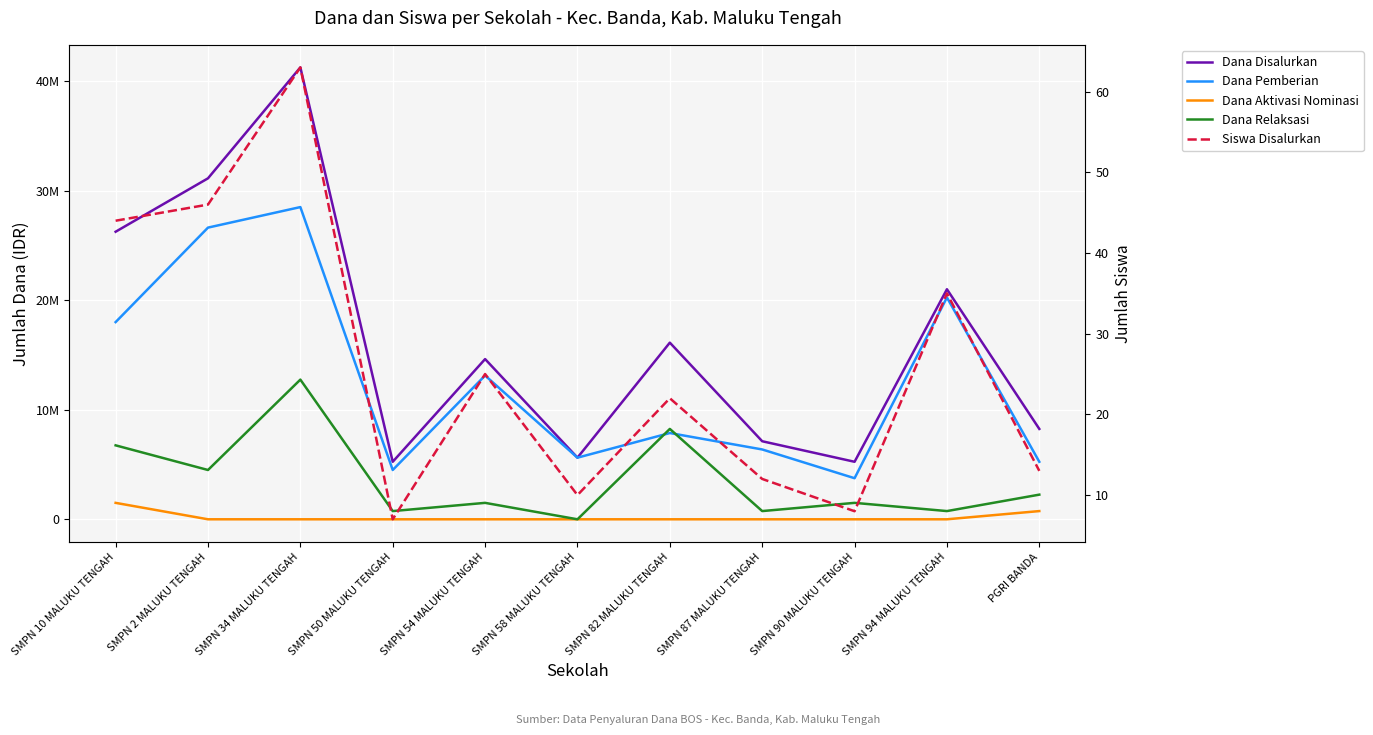

Reading left to right, what are all the values shown in this chart?

Dana Disalurkan: SMPN 10 MALUKU TENGAH=26250000	SMPN 2 MALUKU TENGAH=31125000	SMPN 34 MALUKU TENGAH=41250000	SMPN 50 MALUKU TENGAH=5250000	SMPN 54 MALUKU TENGAH=14625000	SMPN 58 MALUKU TENGAH=5625000	SMPN 82 MALUKU TENGAH=16125000	SMPN 87 MALUKU TENGAH=7125000	SMPN 90 MALUKU TENGAH=5250000	SMPN 94 MALUKU TENGAH=21000000	PGRI BANDA=8250000
Dana Pemberian: SMPN 10 MALUKU TENGAH=18000000	SMPN 2 MALUKU TENGAH=26625000	SMPN 34 MALUKU TENGAH=28500000	SMPN 50 MALUKU TENGAH=4500000	SMPN 54 MALUKU TENGAH=13125000	SMPN 58 MALUKU TENGAH=5625000	SMPN 82 MALUKU TENGAH=7875000	SMPN 87 MALUKU TENGAH=6375000	SMPN 90 MALUKU TENGAH=3750000	SMPN 94 MALUKU TENGAH=20250000	PGRI BANDA=5250000
Dana Aktivasi Nominasi: SMPN 10 MALUKU TENGAH=1500000	SMPN 2 MALUKU TENGAH=0	SMPN 34 MALUKU TENGAH=0	SMPN 50 MALUKU TENGAH=0	SMPN 54 MALUKU TENGAH=0	SMPN 58 MALUKU TENGAH=0	SMPN 82 MALUKU TENGAH=0	SMPN 87 MALUKU TENGAH=0	SMPN 90 MALUKU TENGAH=0	SMPN 94 MALUKU TENGAH=0	PGRI BANDA=750000
Dana Relaksasi: SMPN 10 MALUKU TENGAH=6750000	SMPN 2 MALUKU TENGAH=4500000	SMPN 34 MALUKU TENGAH=12750000	SMPN 50 MALUKU TENGAH=750000	SMPN 54 MALUKU TENGAH=1500000	SMPN 58 MALUKU TENGAH=0	SMPN 82 MALUKU TENGAH=8250000	SMPN 87 MALUKU TENGAH=750000	SMPN 90 MALUKU TENGAH=1500000	SMPN 94 MALUKU TENGAH=750000	PGRI BANDA=2250000
Siswa Disalurkan: SMPN 10 MALUKU TENGAH=44	SMPN 2 MALUKU TENGAH=46	SMPN 34 MALUKU TENGAH=63	SMPN 50 MALUKU TENGAH=7	SMPN 54 MALUKU TENGAH=25	SMPN 58 MALUKU TENGAH=10	SMPN 82 MALUKU TENGAH=22	SMPN 87 MALUKU TENGAH=12	SMPN 90 MALUKU TENGAH=8	SMPN 94 MALUKU TENGAH=35	PGRI BANDA=13